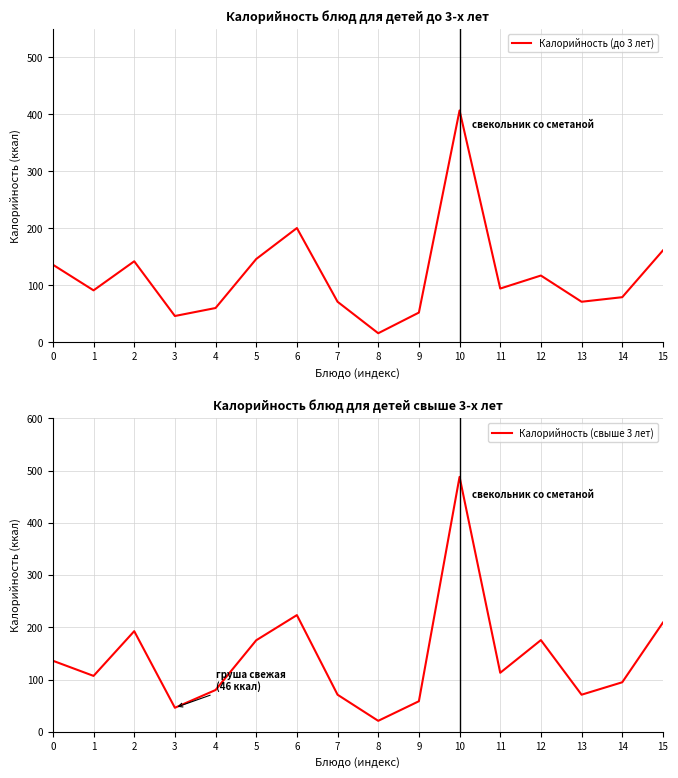

True or false: Калорийность (до 3 лет) and Калорийность (свыше 3 лет) cross at least once.

False